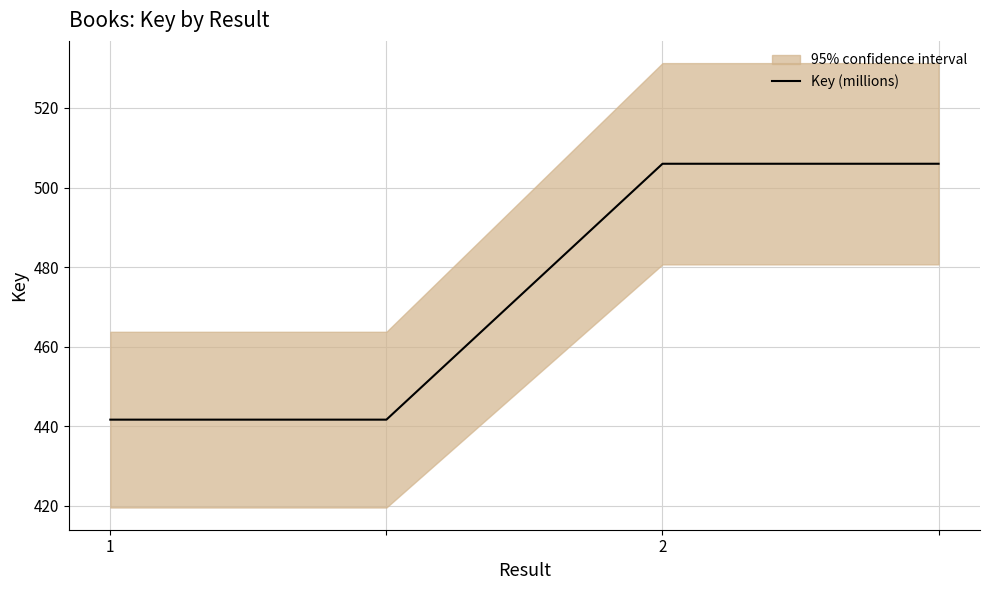

The value of Key (millions) at 1 is 754.9. True or false?

False